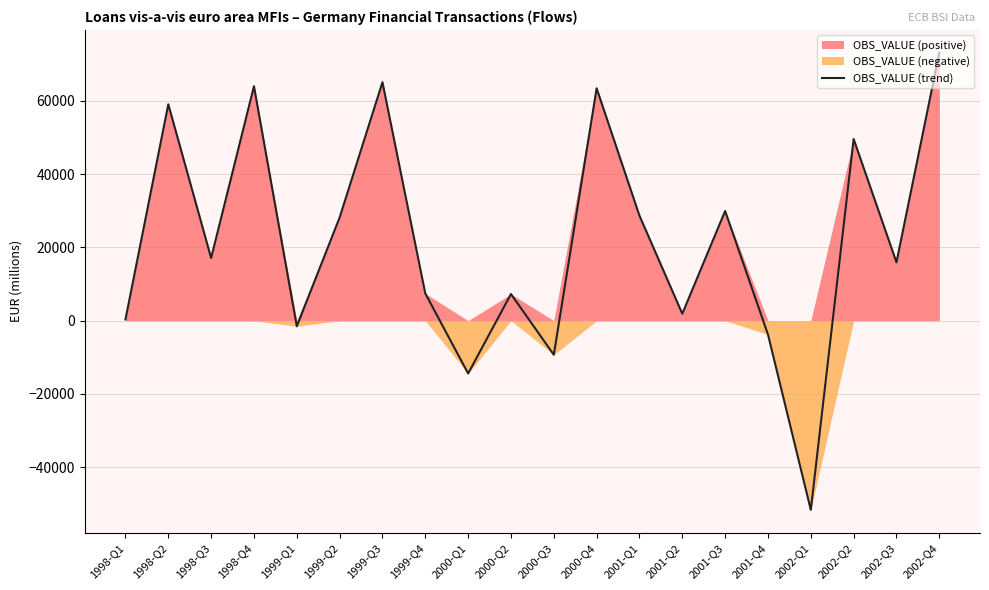

Which category has the highest value in the OBS_VALUE (trend) series?

2002-Q4